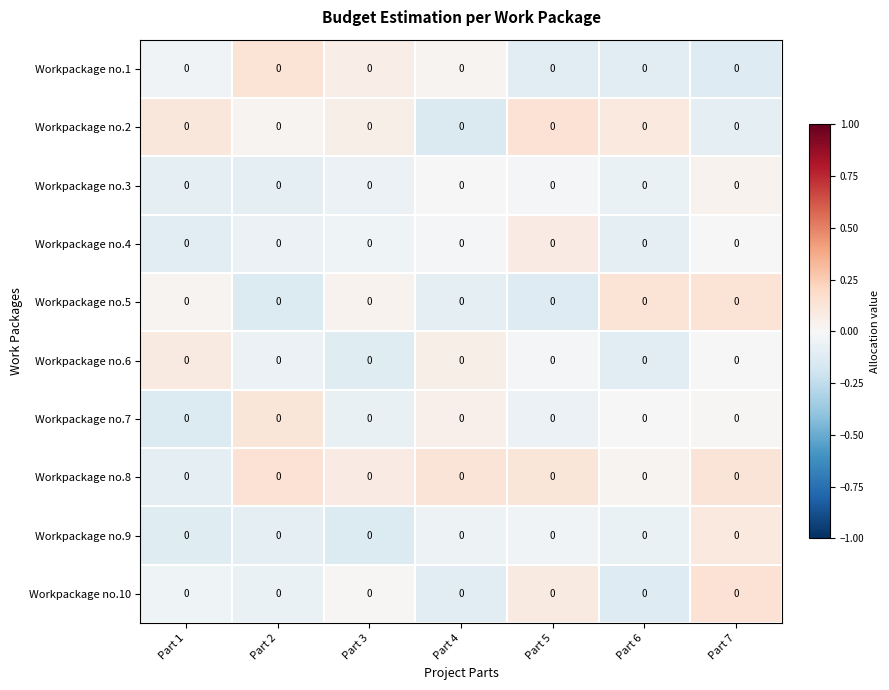

What is the total value across all series at Part 4?

-0.1